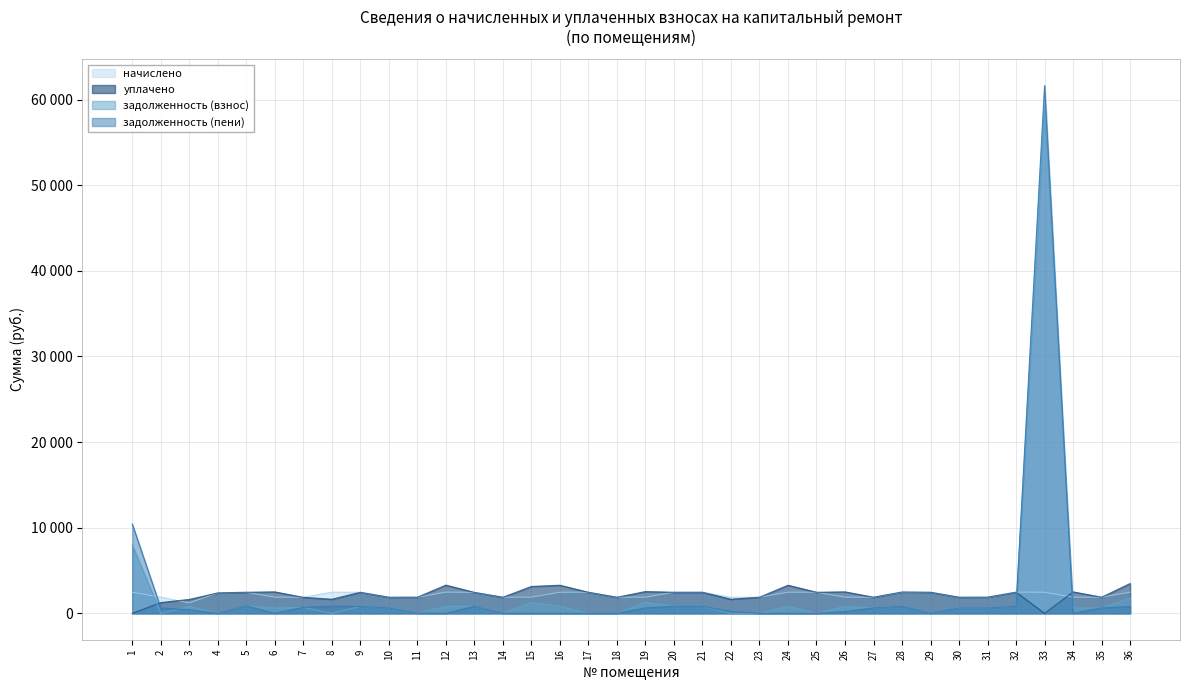

Which series has the widest spread of values?

задолженность (пени)